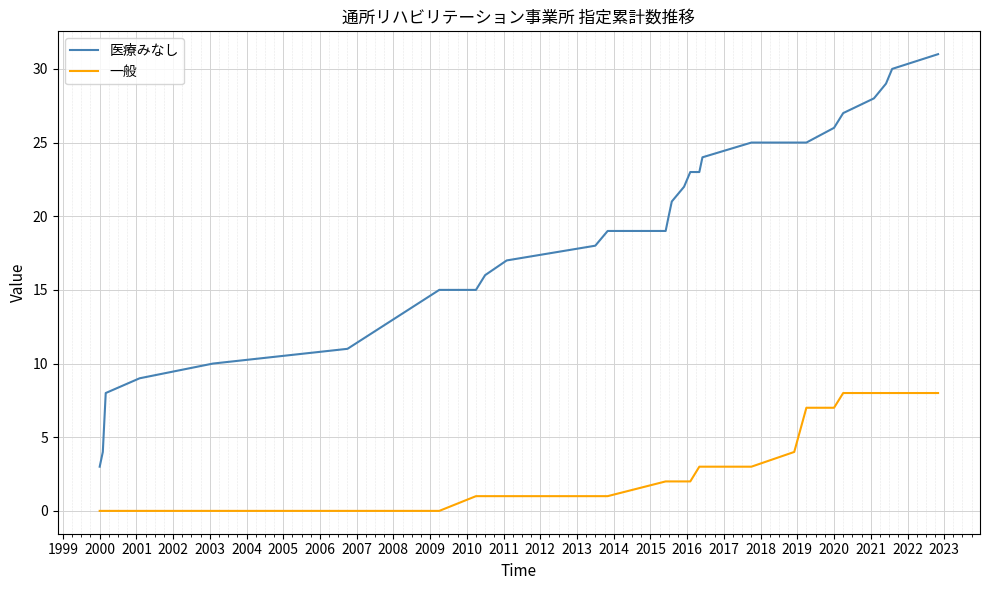

Rank the series by their maximum value, from highest to lowest.

医療みなし, 一般